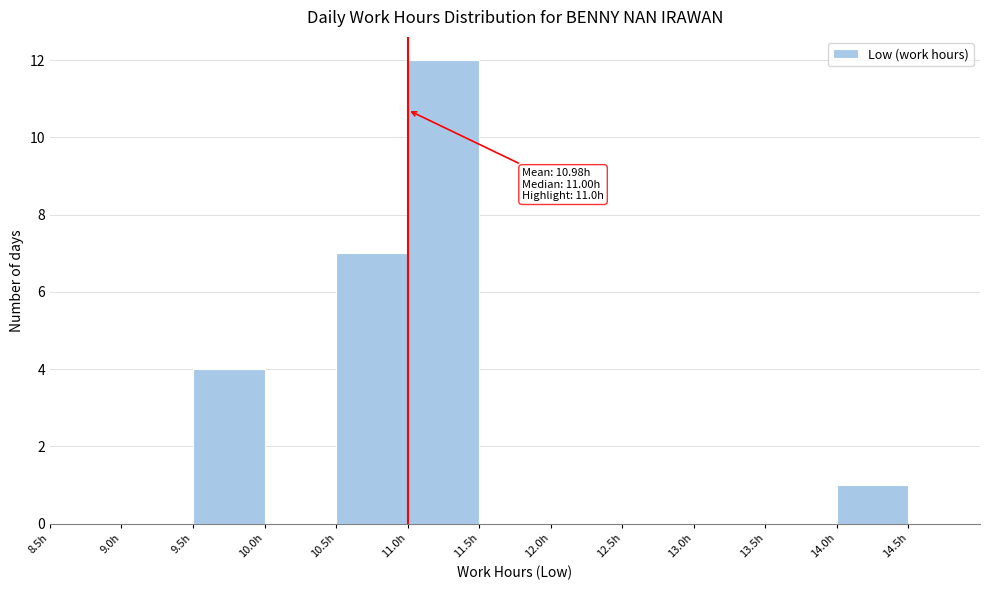

Which range on the x-axis has the tallest bar?

11.0 to 11.5